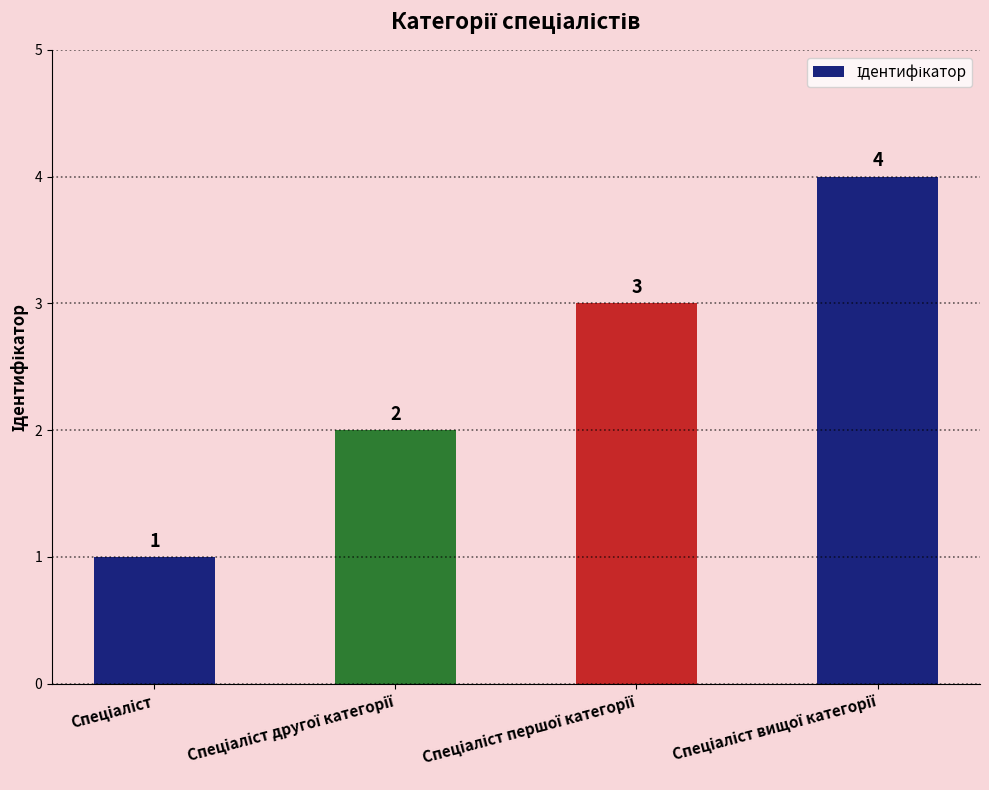

What is the value of the 1st bar from the left?

1